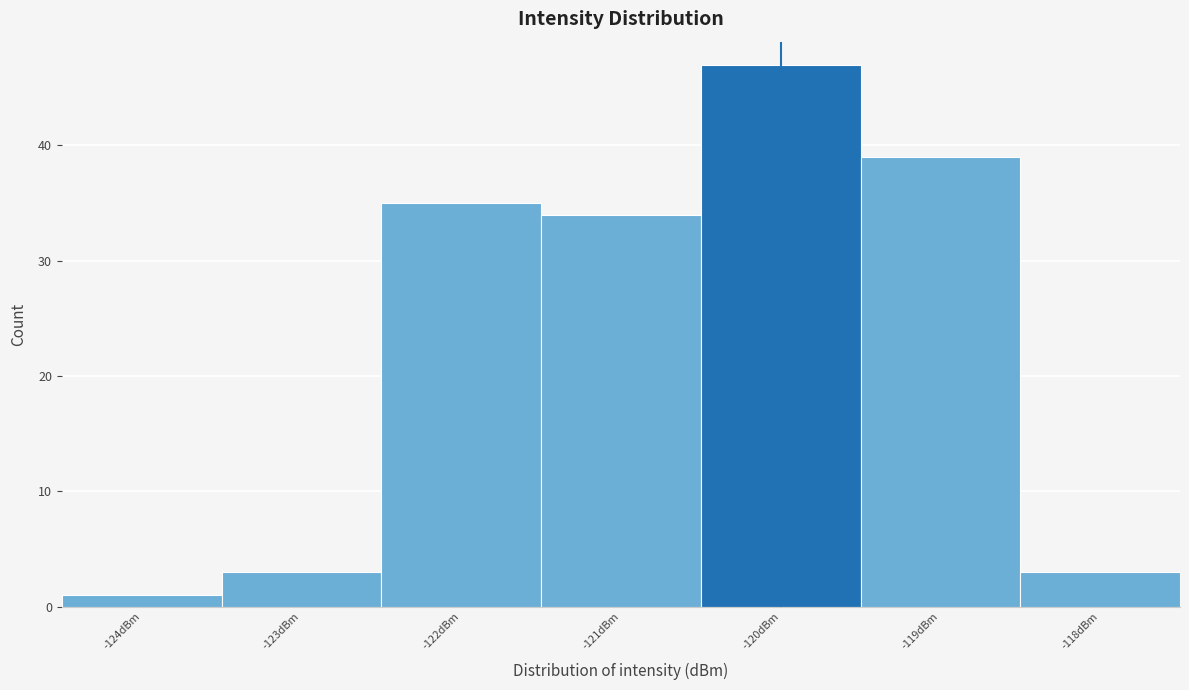

Reading left to right, extract all data points from this chart.

1	3	35	34	47	39	3